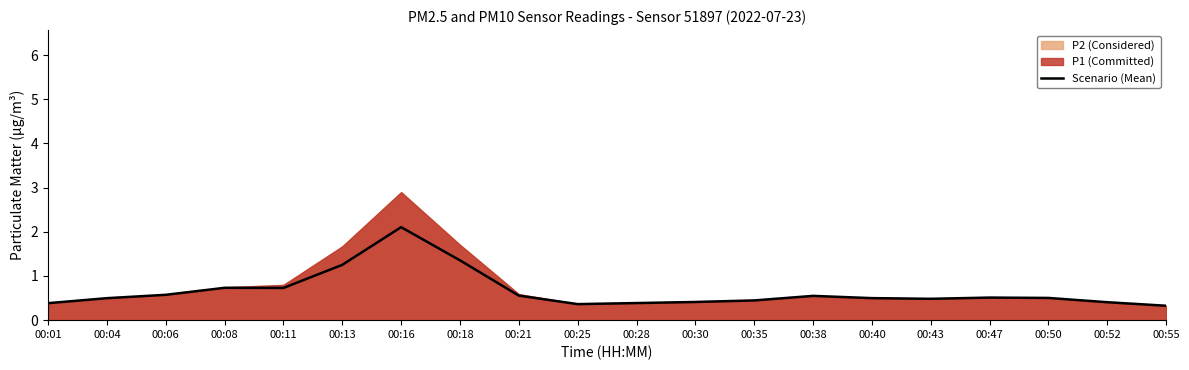

Is it true that Scenario (Mean) equals 0.4 at 00:30?

True